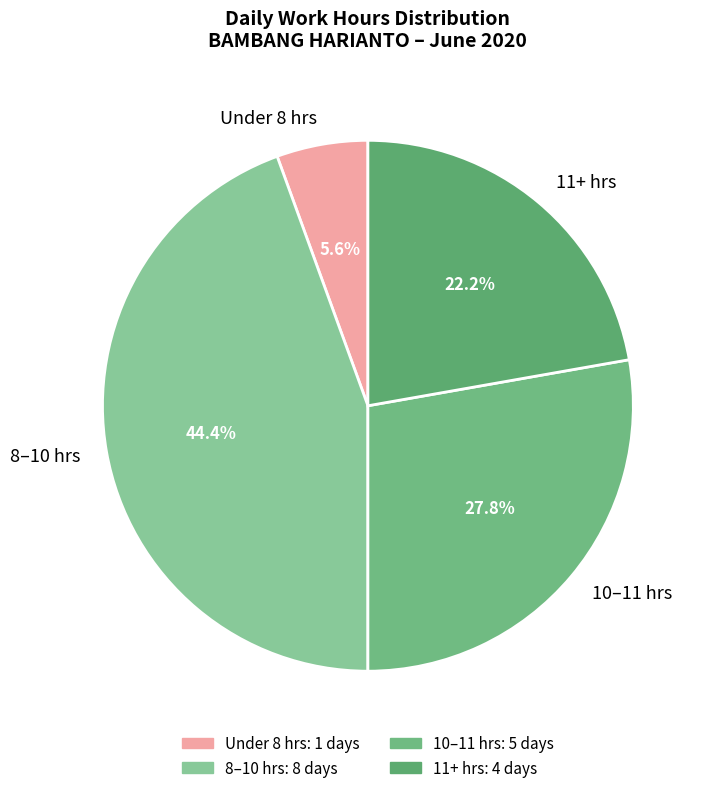

Rank the categories by value from lowest to highest.

Under 8 hrs, 11+ hrs, 10–11 hrs, 8–10 hrs